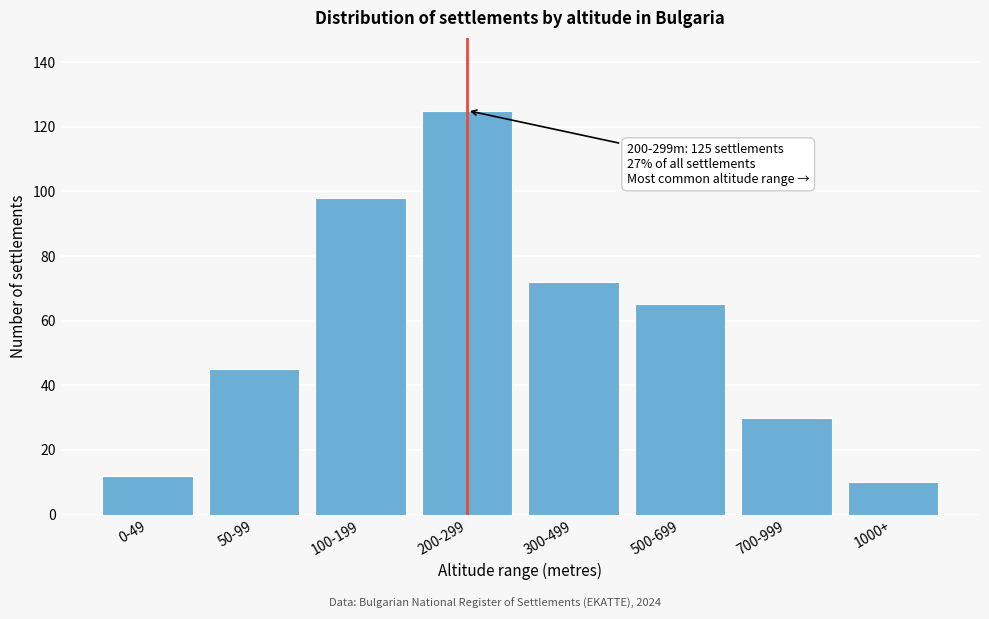

Reading right to left, extract all data points from this chart.

1000+=10	700-999=30	500-699=65	300-499=72	200-299=125	100-199=98	50-99=45	0-49=12